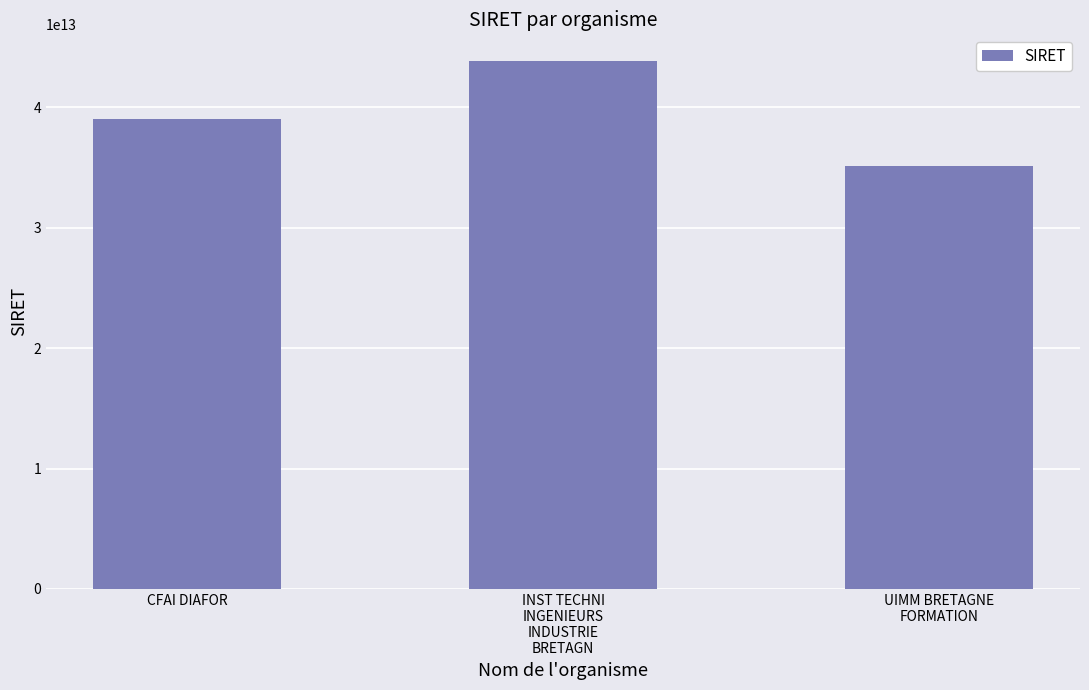

What is the label of the 1st bar from the right?

UIMM BRETAGNE
FORMATION